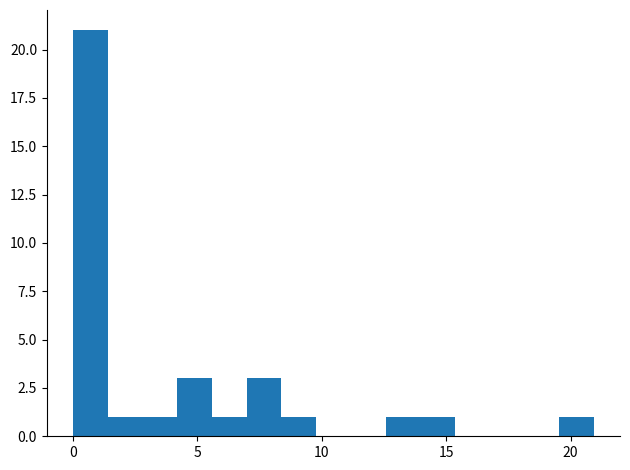

Read against the x-axis, roughly where is the centre of the tallest bar?

0.5